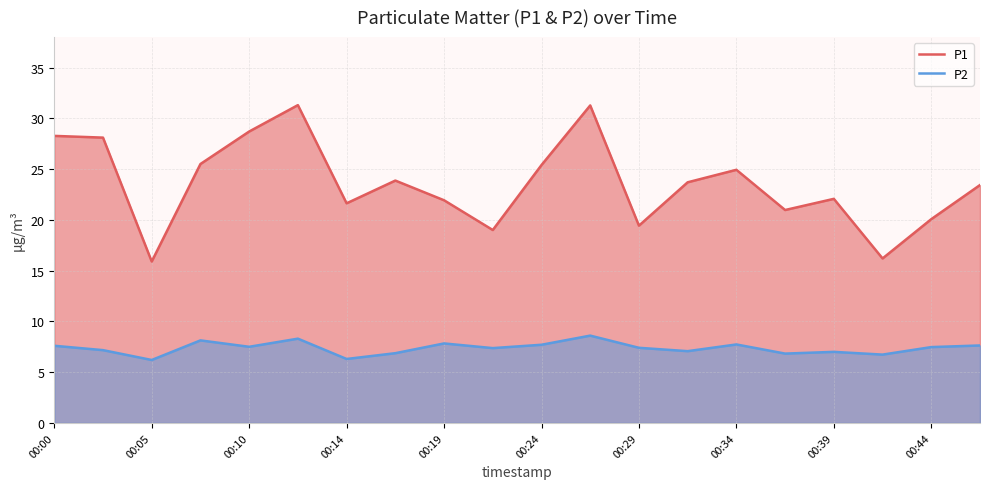

List the series in order of their peak value, highest first.

P1, P2